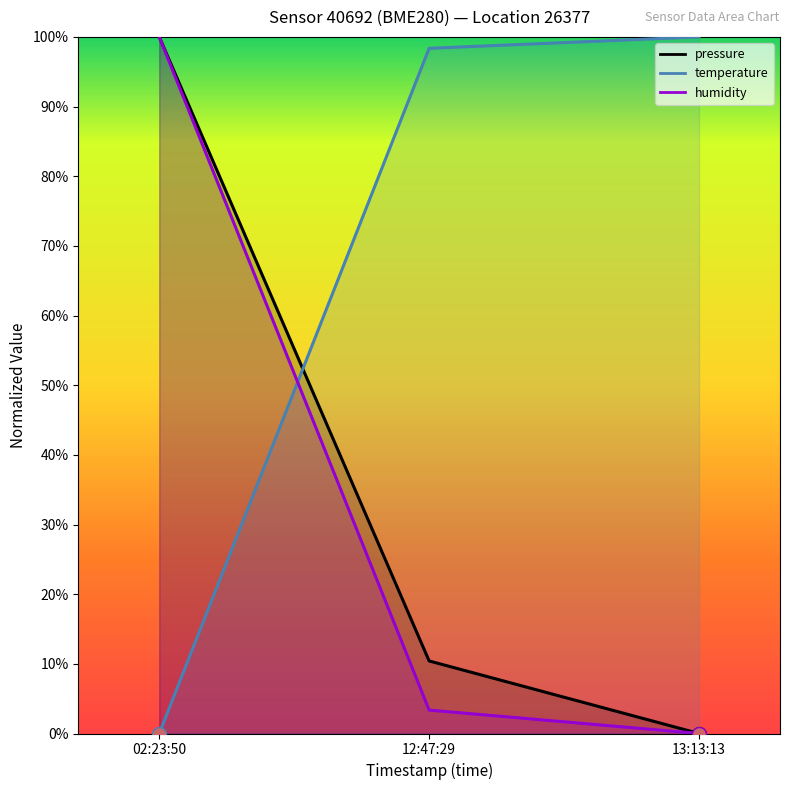

Reading right to left, extract all data points from this chart.

pressure: 0.0	10.4	100.0
temperature: 100.0	98.4	0.0
humidity: 0.0	3.4	100.0